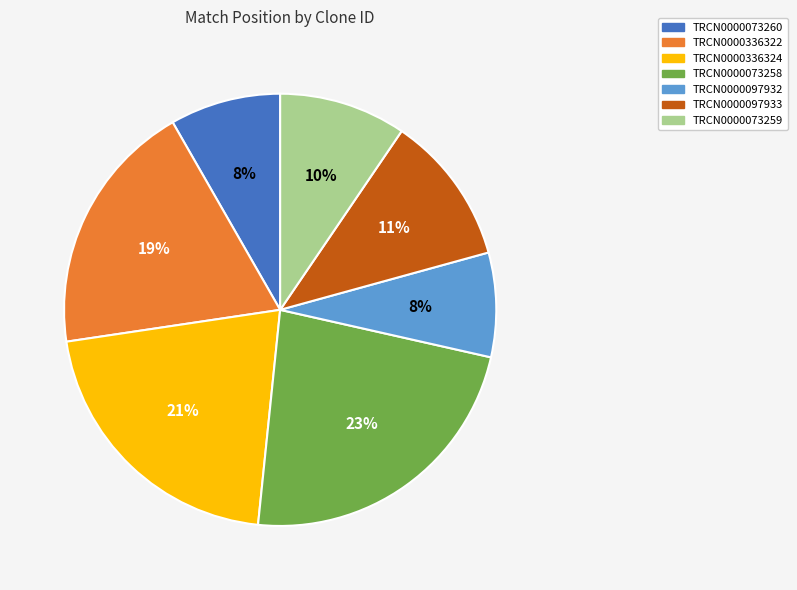

What percentage is the TRCN0000336322 slice, to the nearest percent?

19%